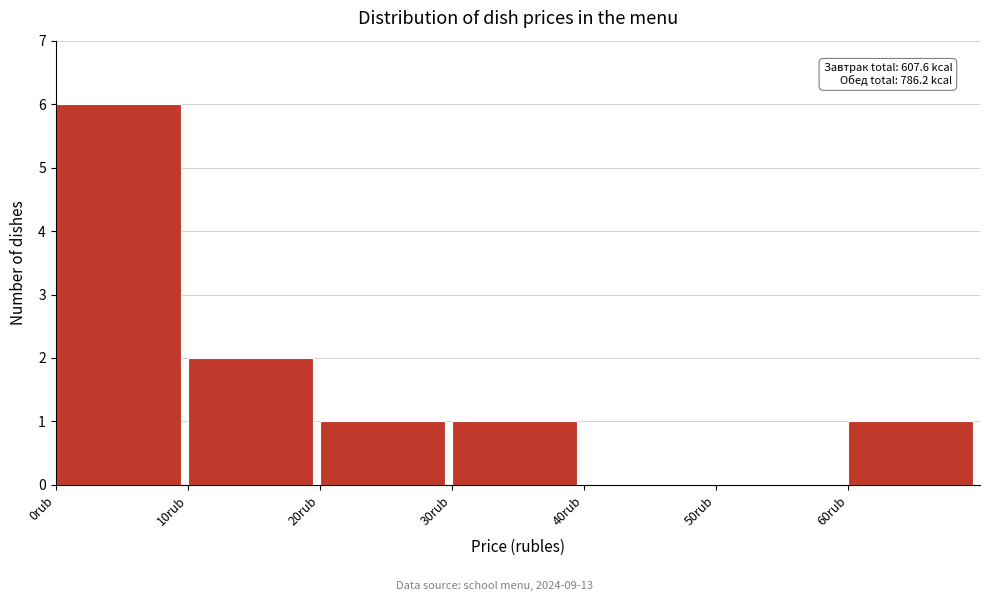

Which range on the x-axis has the tallest bar?

0 to 10